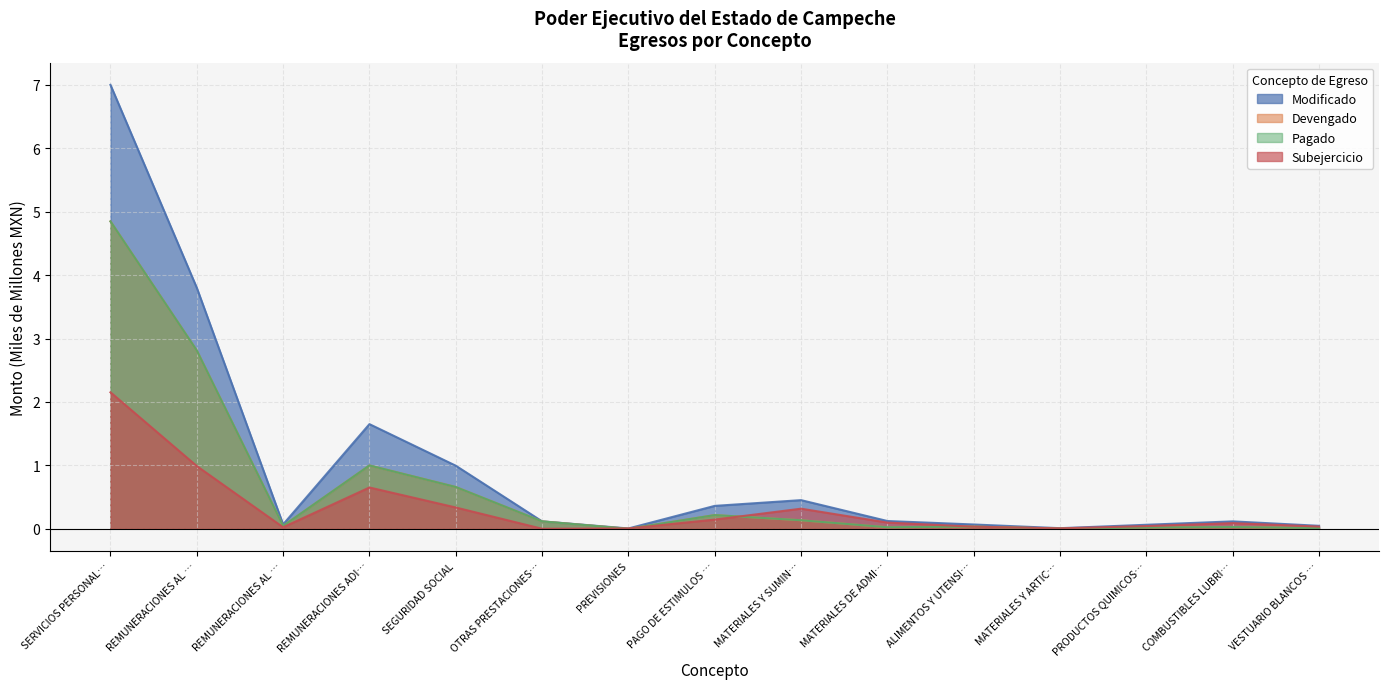

Reading left to right, list all the values displayed in this chart.

Modificado: 7.0	3.8	0.1	1.7	1.0	0.1	0.0	0.4	0.5	0.1	0.1	0.0	0.1	0.1	0.0
Devengado: 4.8	2.8	0.0	1.0	0.7	0.1	0.0	0.2	0.1	0.0	0.0	0.0	0.0	0.0	0.0
Pagado: 4.8	2.8	0.0	1.0	0.7	0.1	0.0	0.2	0.1	0.0	0.0	0.0	0.0	0.0	0.0
Subejercicio: 2.2	1.0	0.0	0.7	0.3	0.0	0.0	0.1	0.3	0.1	0.0	0.0	0.0	0.1	0.0